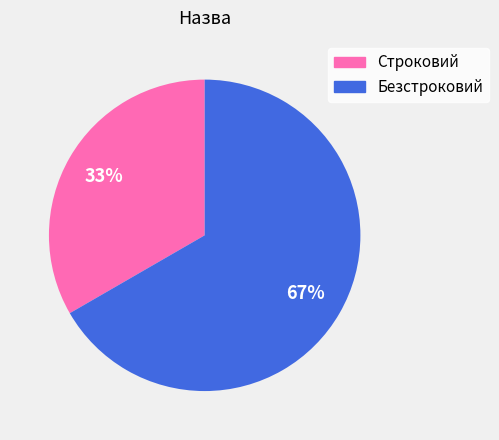

Do Строковий and Безстроковий together represent more than half of the pie?

Yes